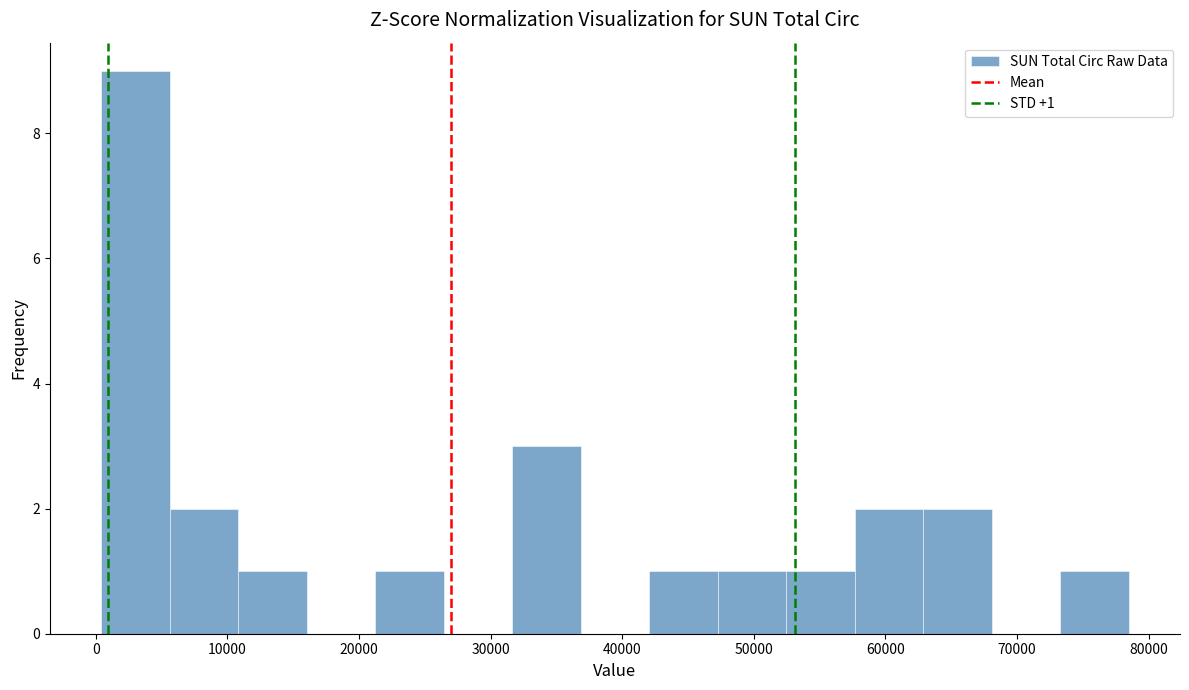

Which range on the x-axis has the tallest bar?

0 to 6000